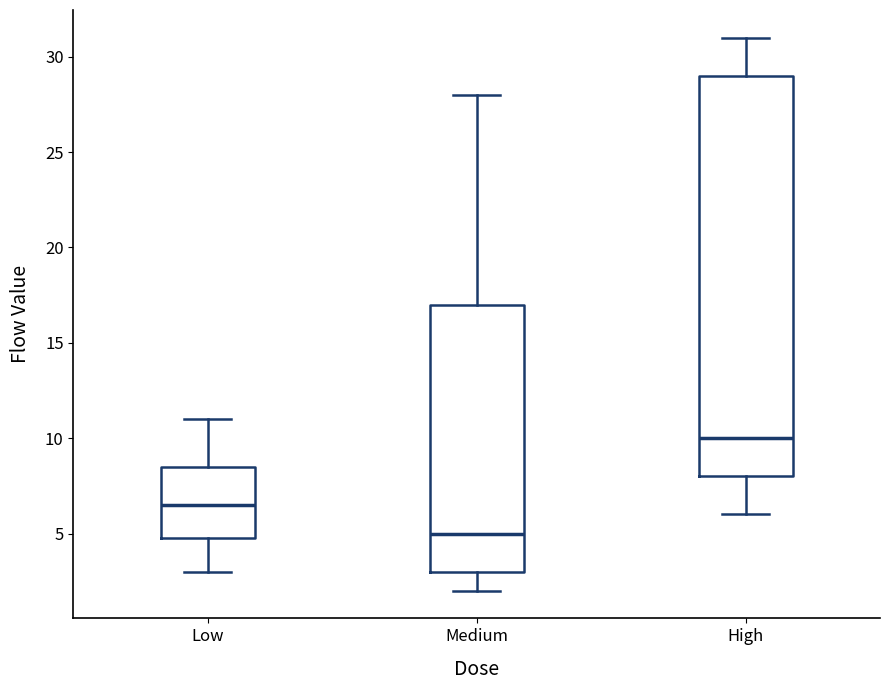

Which box's median line is the highest?

High